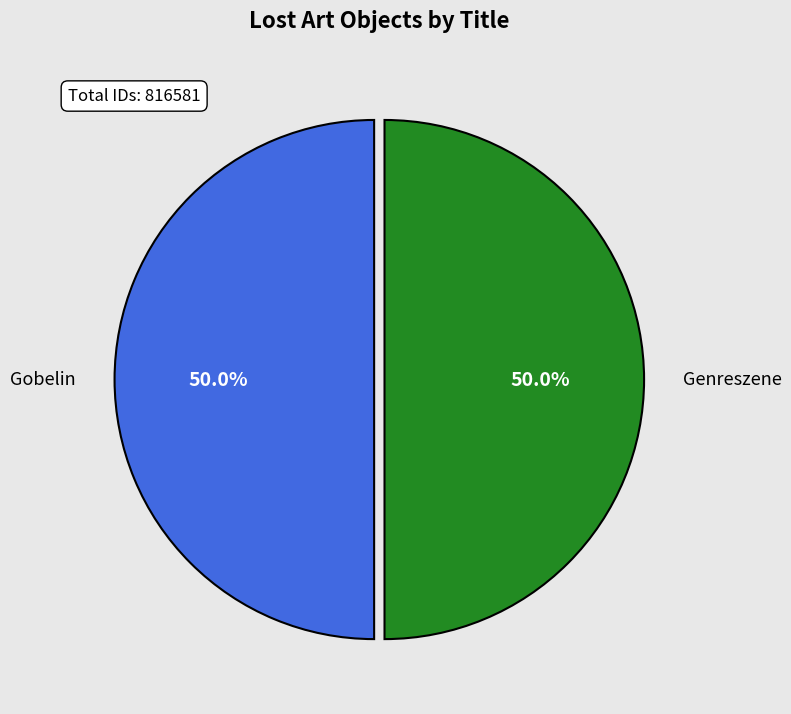

Rank the categories by value from lowest to highest.

Genreszene, Gobelin